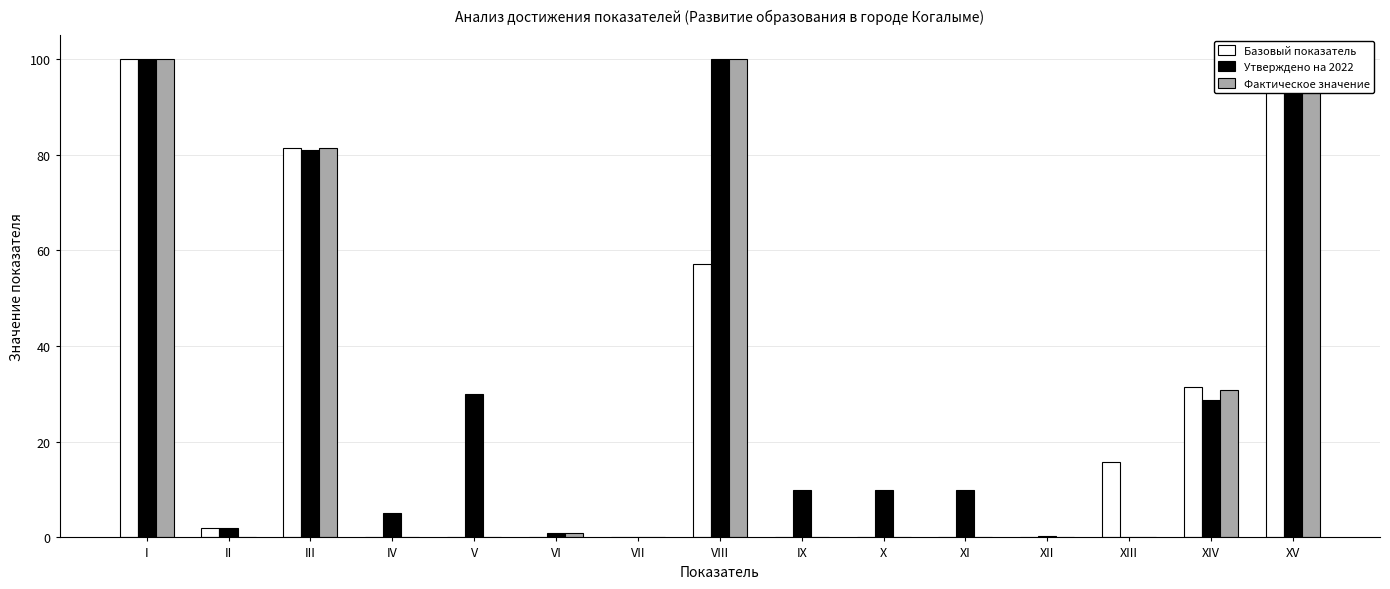

Read the Фактическое значение value at XIV.

30.8